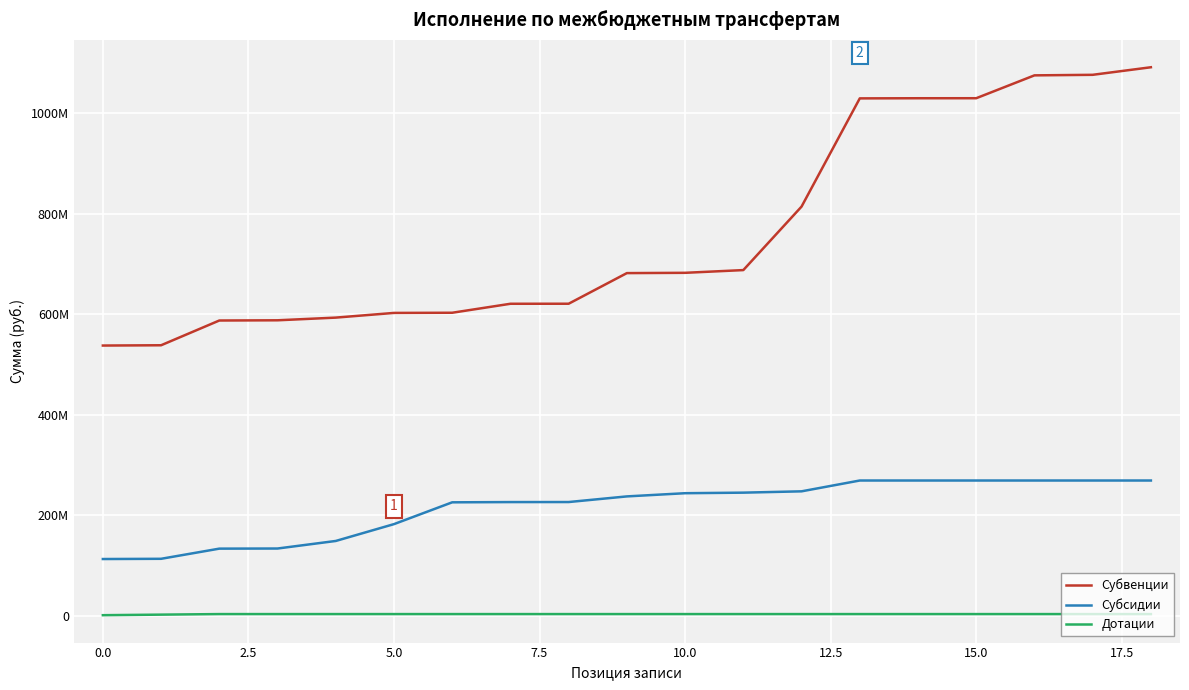

Does the chart have visible grid lines?

Yes